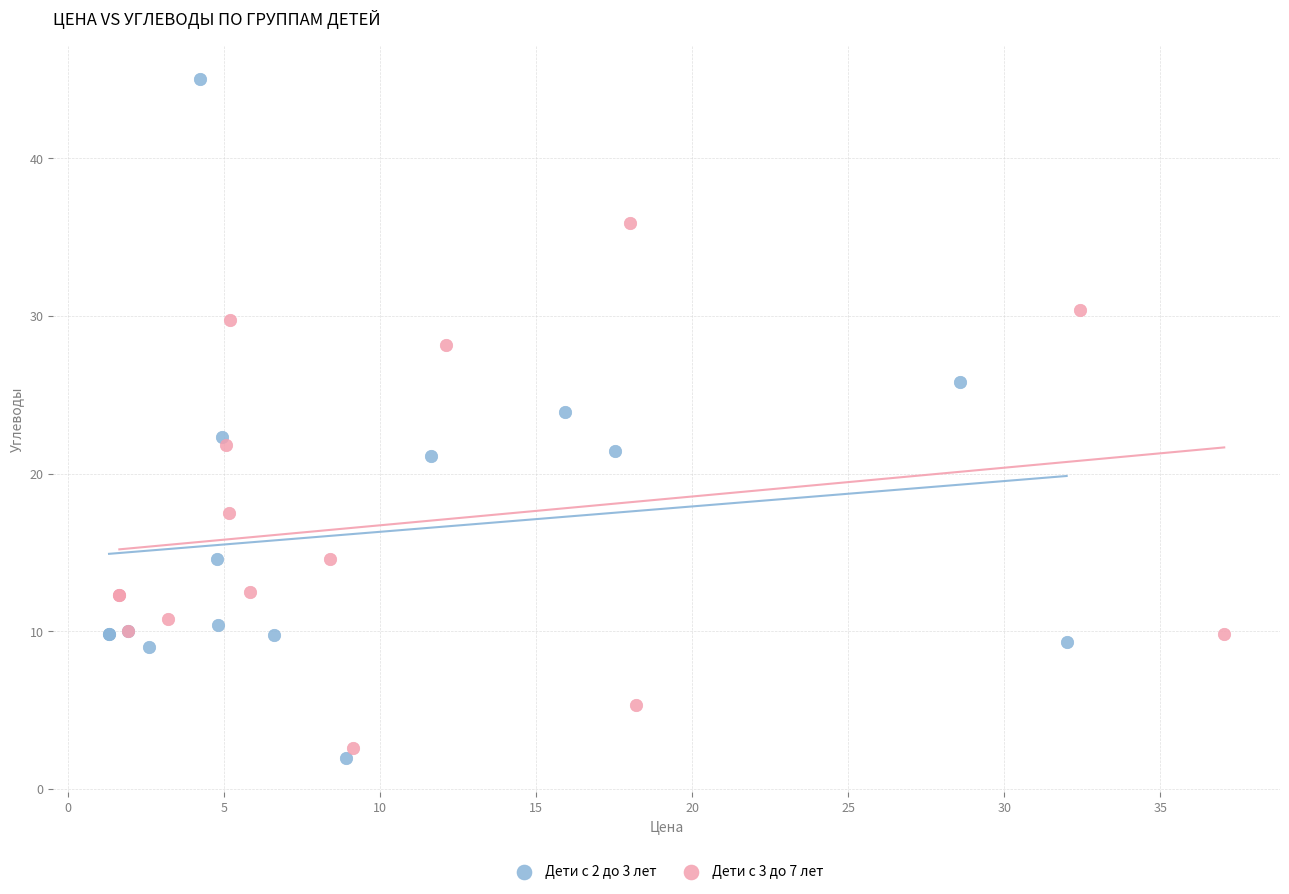

Which series has the largest Y range (max minus min)?

Дети с 2 до 3 лет